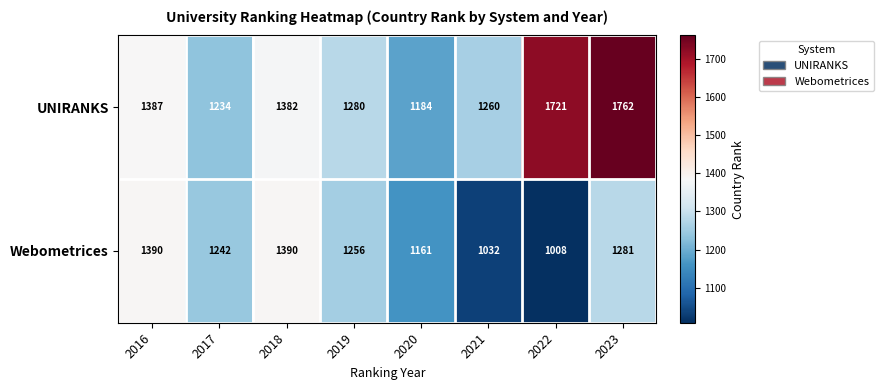

Reading left to right, list all the values displayed in this chart.

UNIRANKS: 2016=1387	2017=1234	2018=1382	2019=1280	2020=1184	2021=1260	2022=1721	2023=1762
Webometrices: 2016=1390	2017=1242	2018=1390	2019=1256	2020=1161	2021=1032	2022=1008	2023=1281